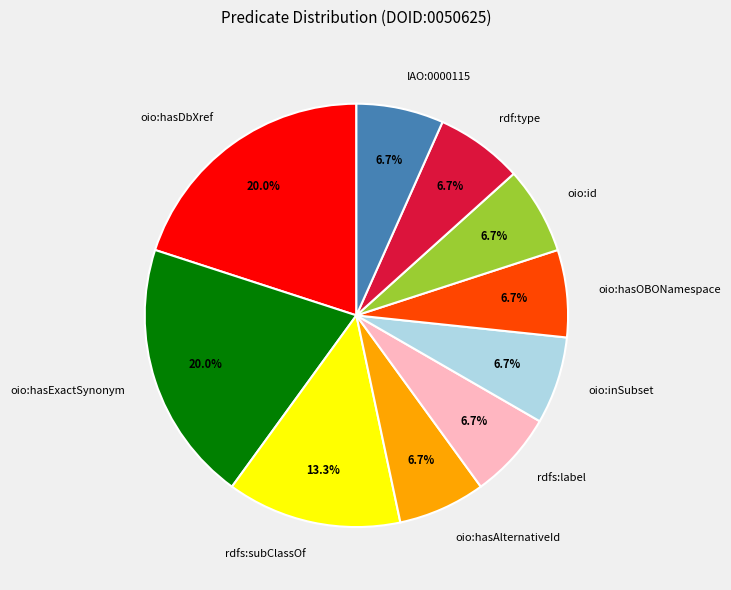

To the nearest percent, what is the combined percentage of IAO:0000115 and rdfs:subClassOf?

20%